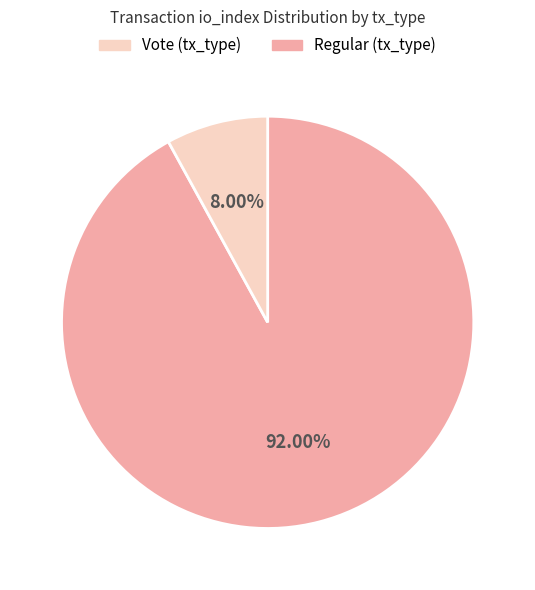

Is there any slice that represents more than half of the pie?

Yes